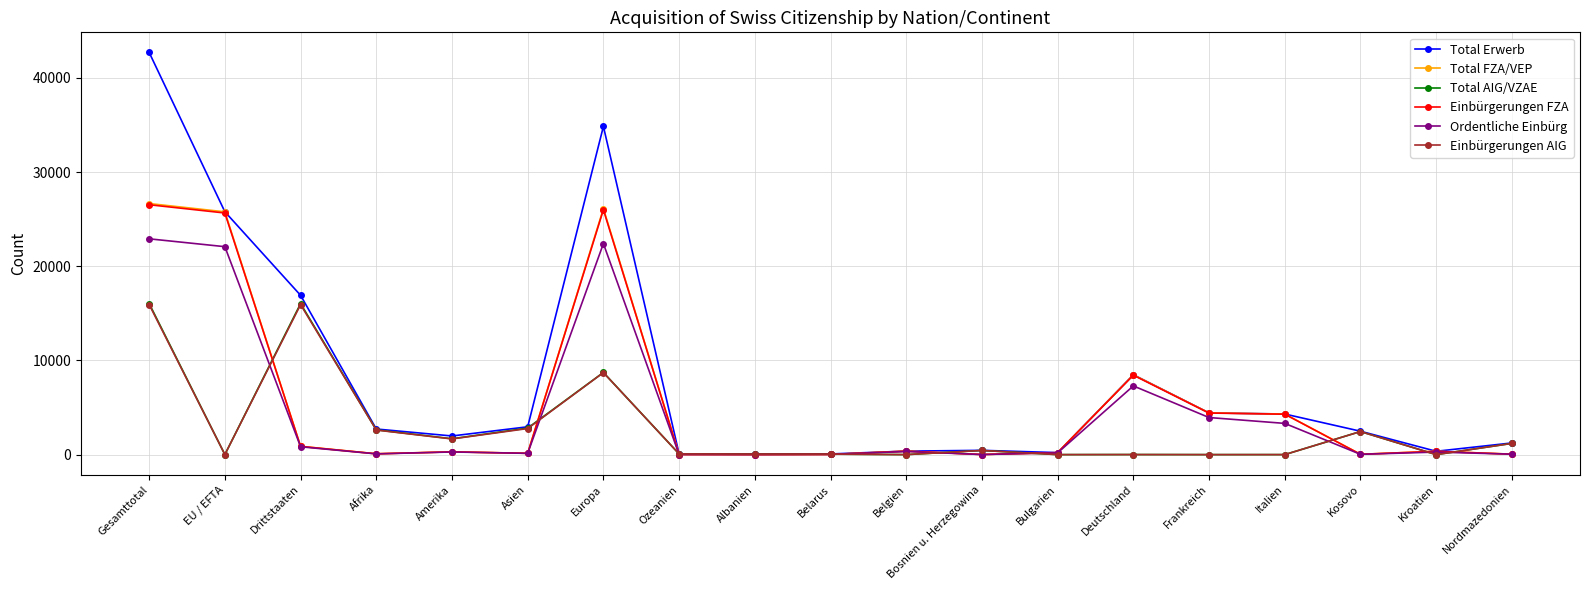

The value of Einbürgerungen FZA at Belgien is 369. True or false?

True